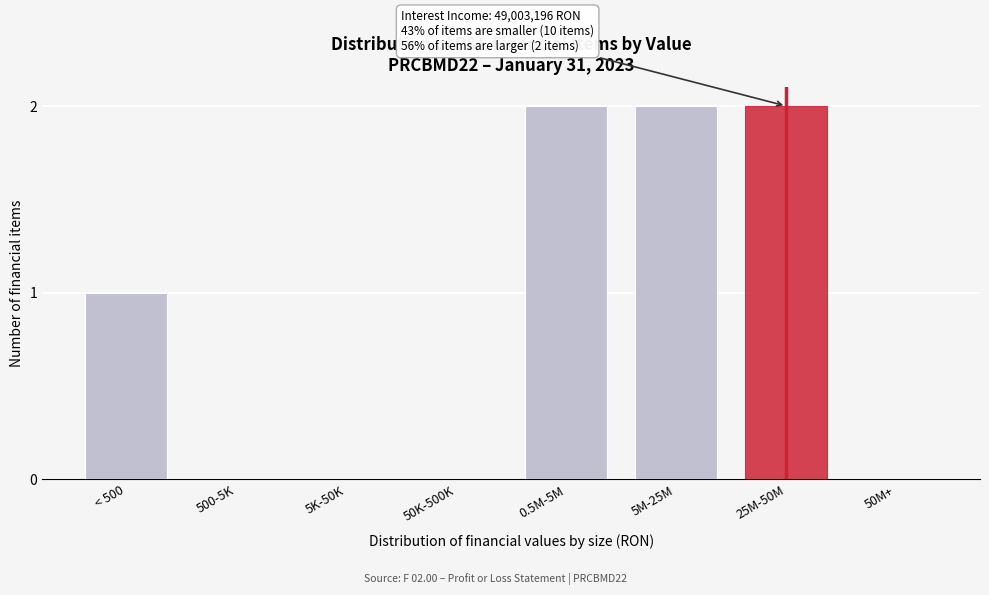

Reading left to right, transcribe all the data shown in this chart.

< 500=1	500-5K=0	5K-50K=0	50K-500K=0	0.5M-5M=2	5M-25M=2	25M-50M=2	50M+=0